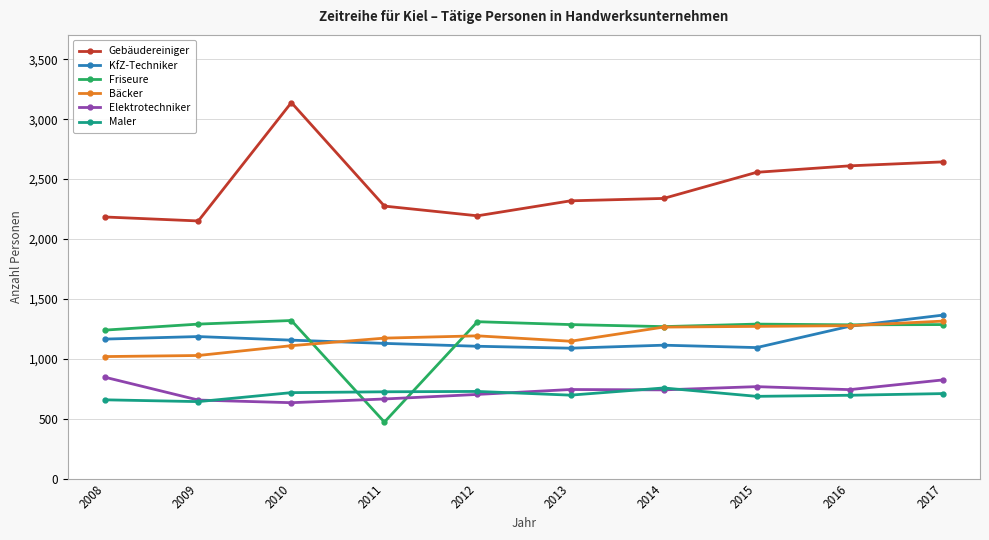

What is the total value across all series at 2016?

7883